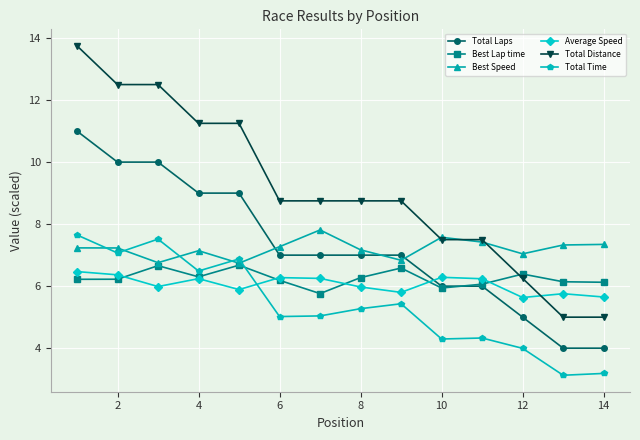

Which series has the largest range (max minus min)?

Total Distance